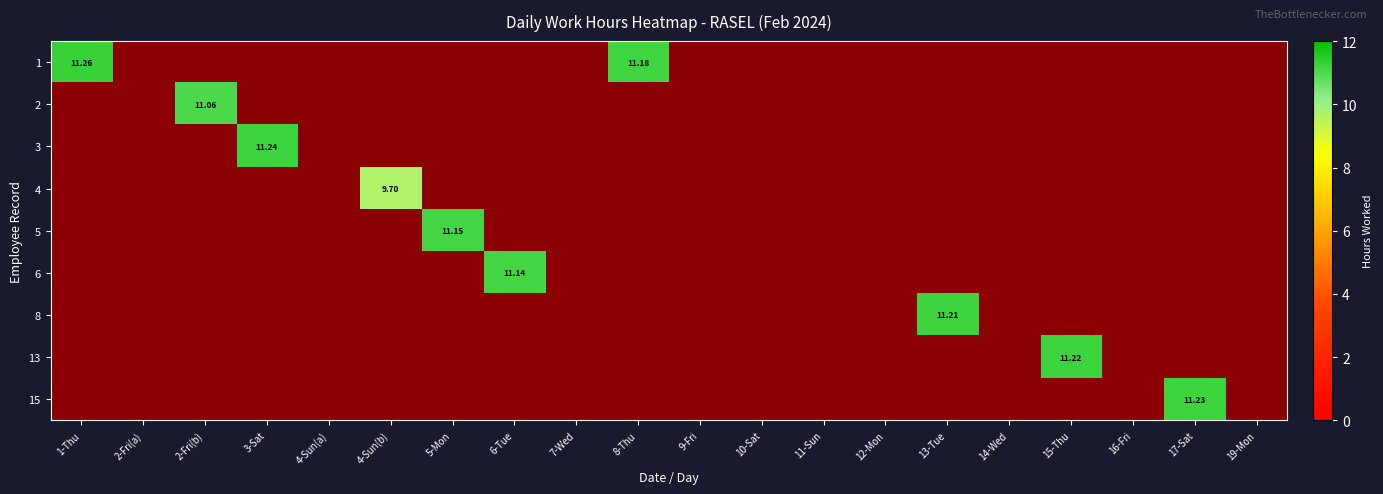

List the labels in order of 2 value, smallest first.

1-Thu, 2-Fri(a), 3-Sat, 4-Sun(a), 4-Sun(b), 5-Mon, 6-Tue, 7-Wed, 8-Thu, 9-Fri, 10-Sat, 11-Sun, 12-Mon, 13-Tue, 14-Wed, 15-Thu, 16-Fri, 17-Sat, 19-Mon, 2-Fri(b)